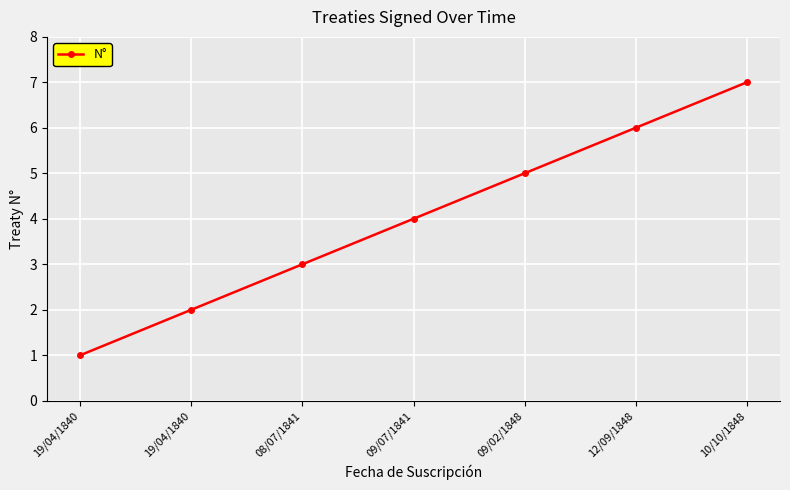

Reading right to left, what are all the values shown in this chart?

10/10/1848=7	12/09/1848=6	09/02/1848=5	09/07/1841=4	08/07/1841=3	19/04/1840=2	19/04/1840=1